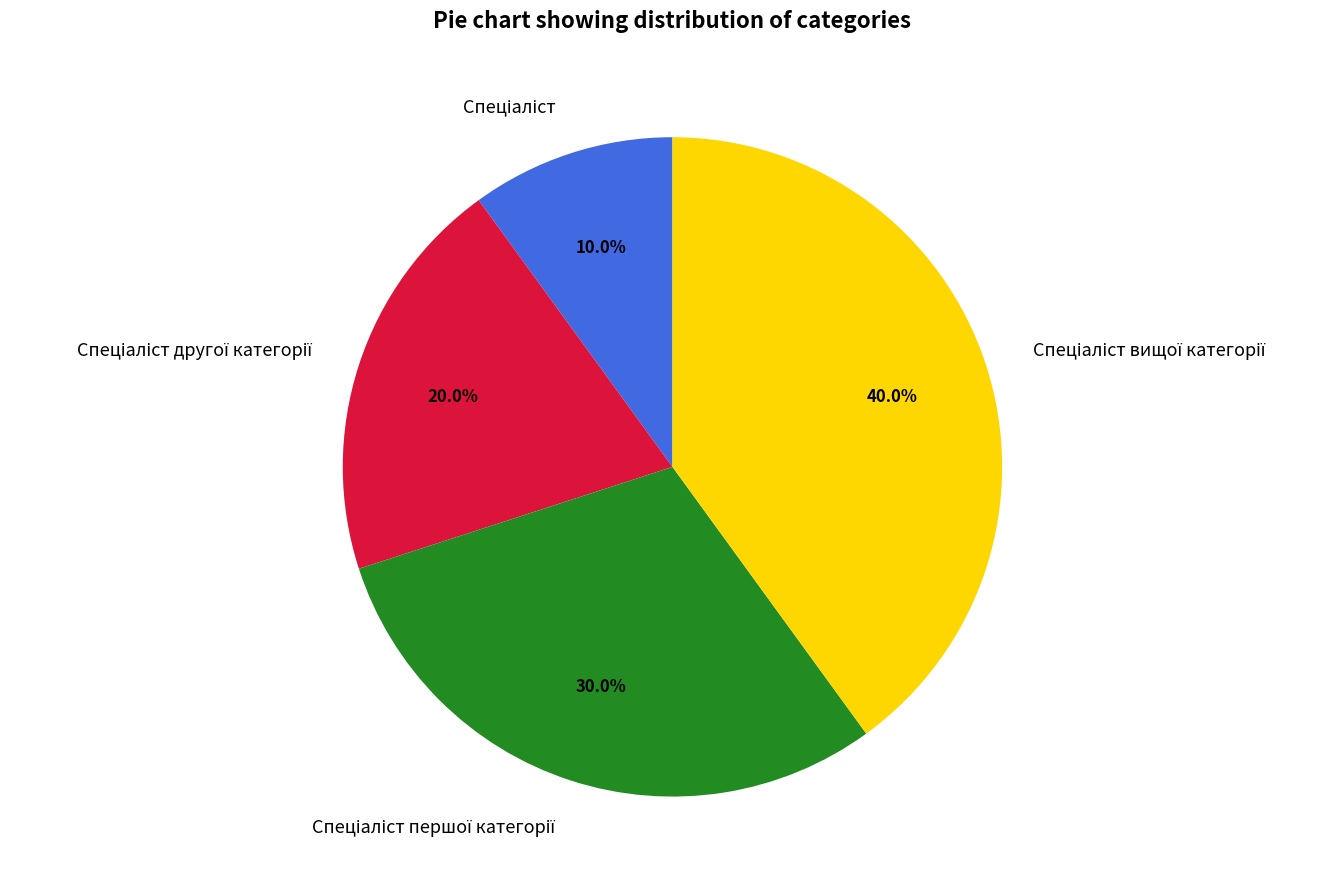

Does any single category account for the majority?

No